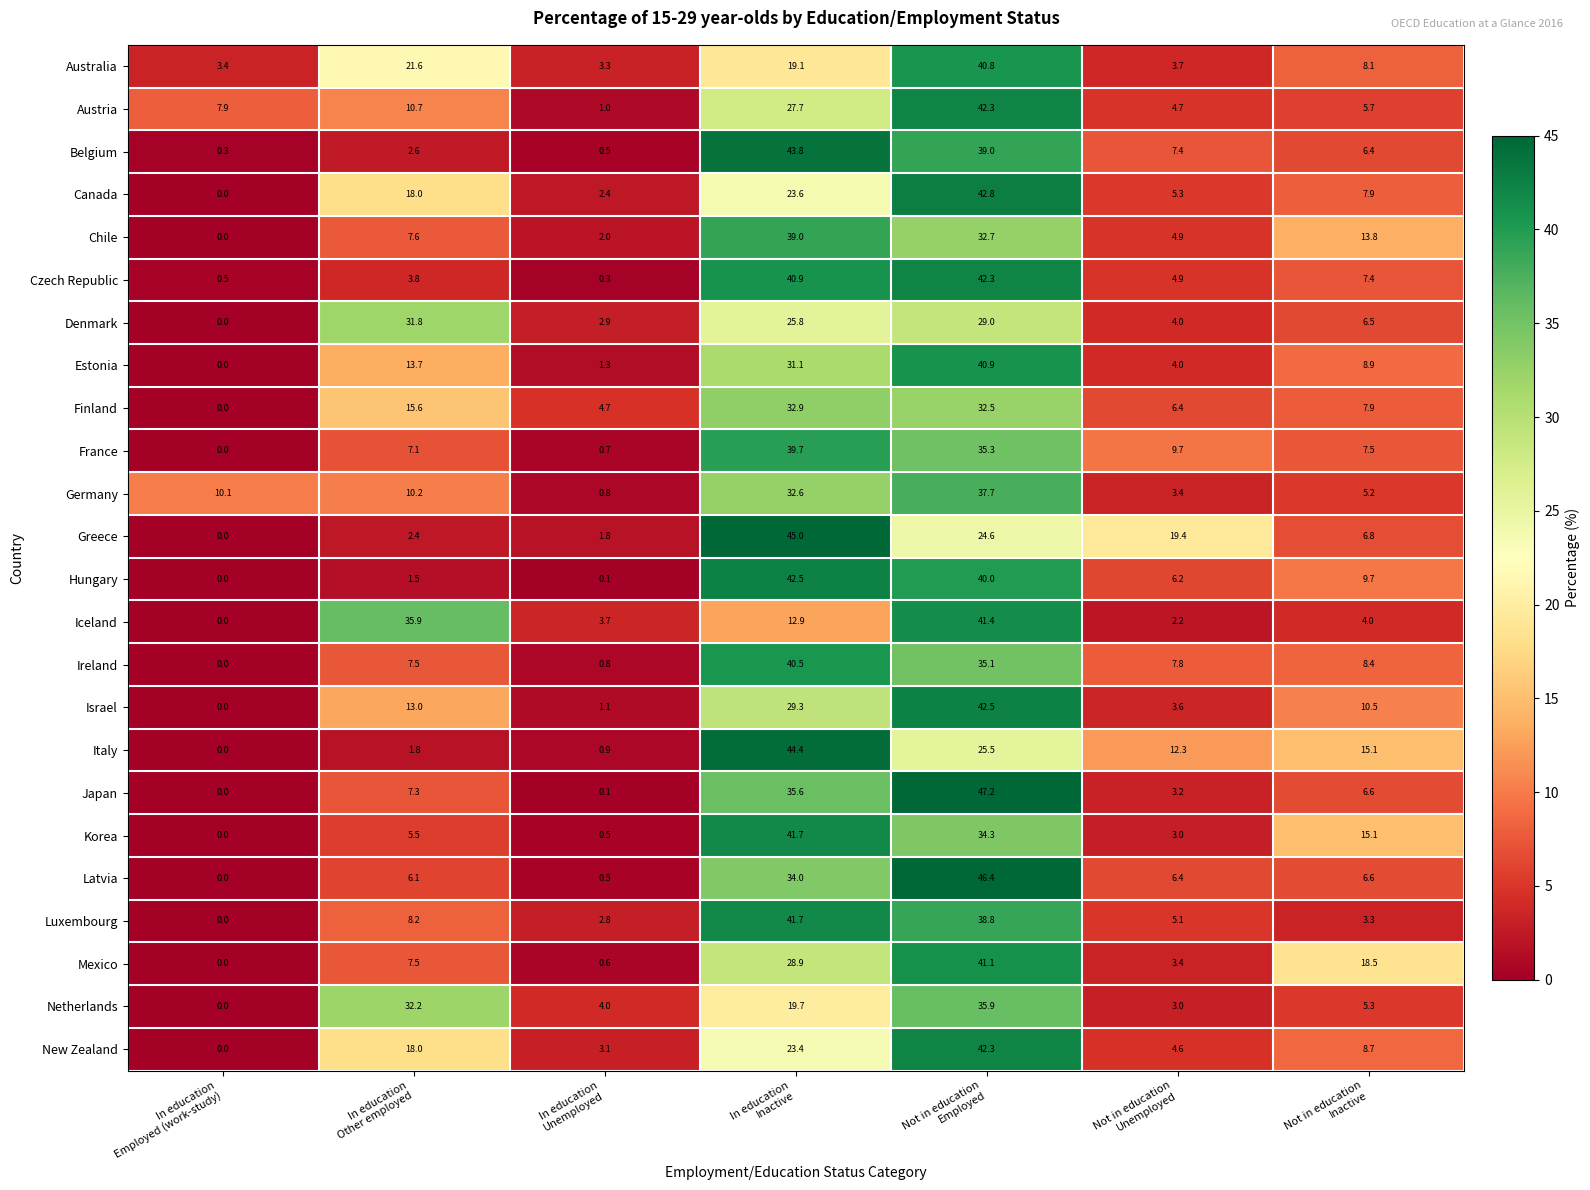

What is the difference between the second highest and second lowest values in the Australia series?

18.2